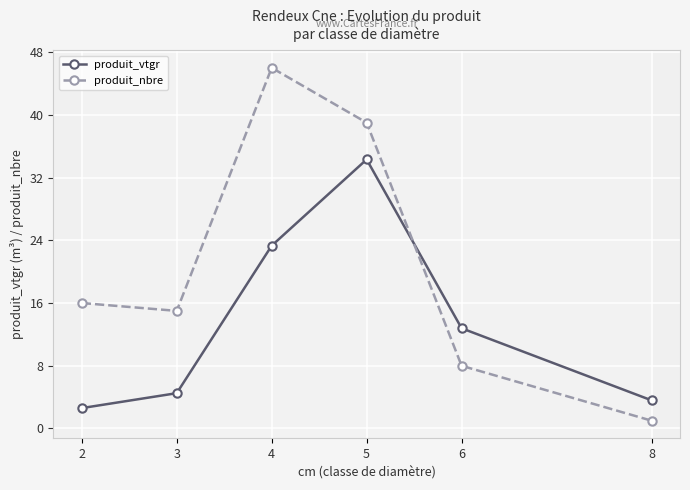

True or false: produit_nbre has more than 0 interior local peaks.

True